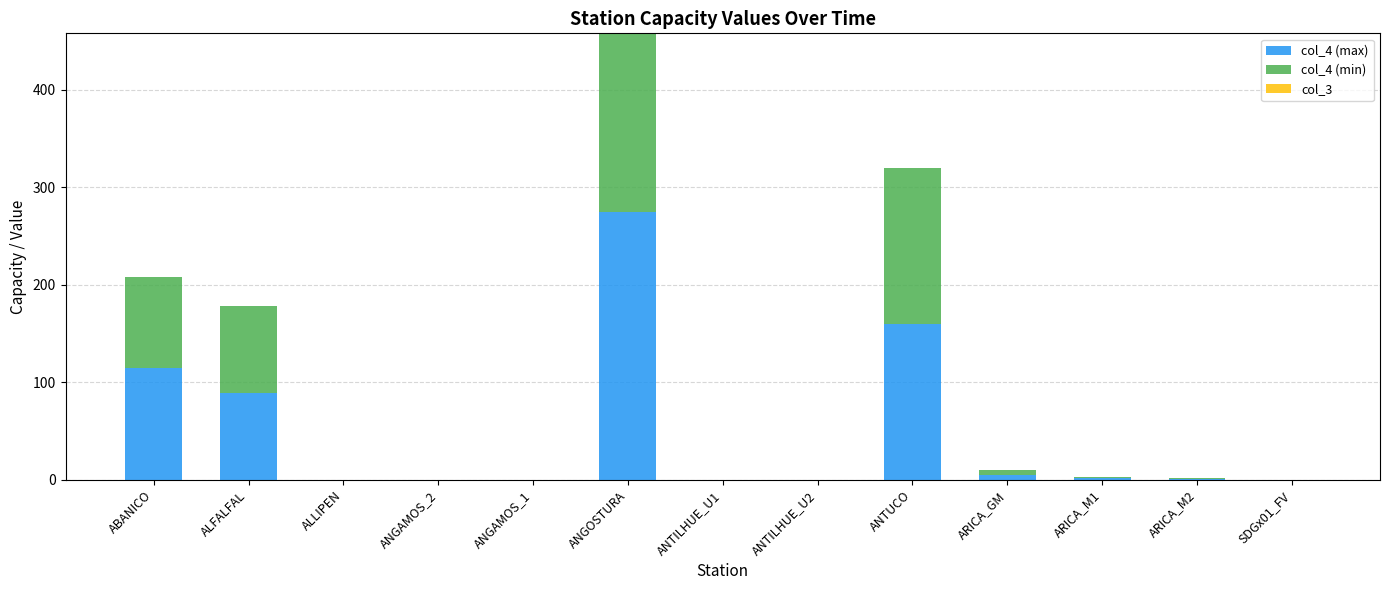

At which label does col_4 (max) reach its peak?

ANGOSTURA